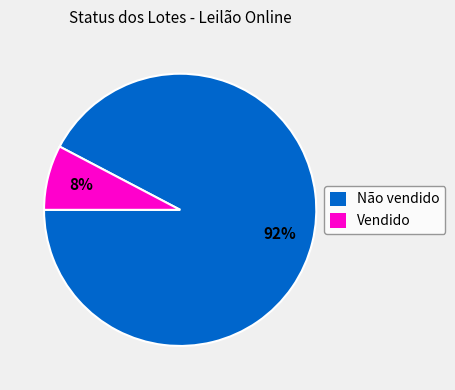

True or false: Não vendido accounts for 98% of the total.

False